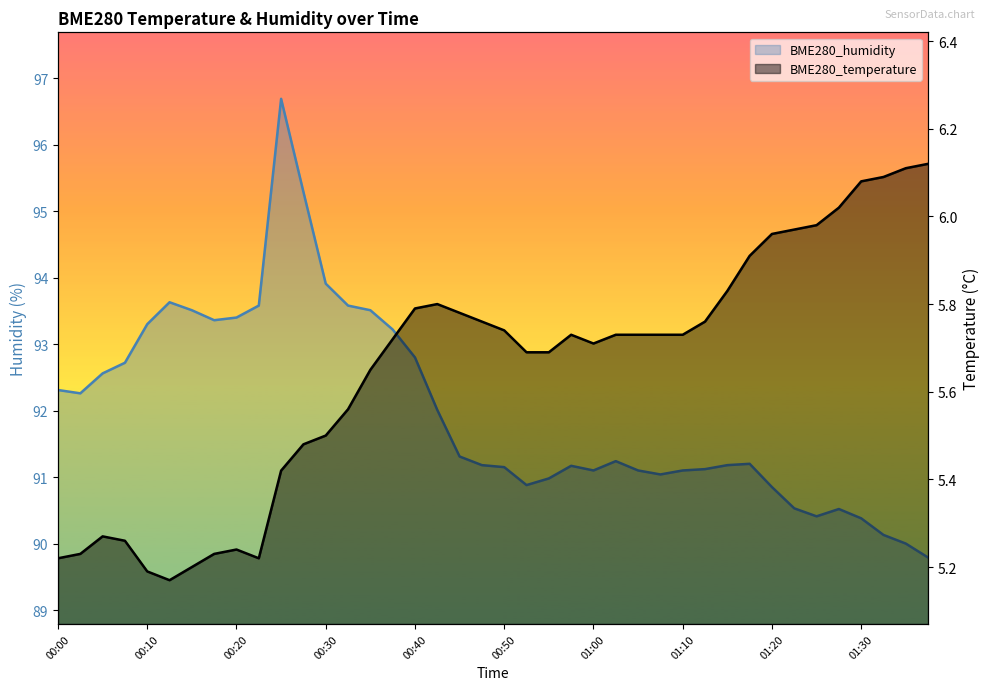

At which label is BME280_humidity closest to 93?

00:40